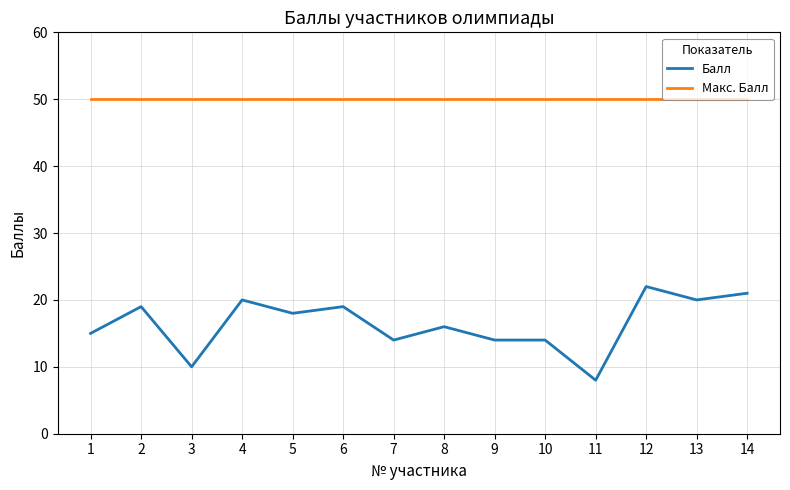

Reading left to right, what are all the values shown in this chart?

Балл: 1=15	2=19	3=10	4=20	5=18	6=19	7=14	8=16	9=14	10=14	11=8	12=22	13=20	14=21
Макс. Балл: 1=50	2=50	3=50	4=50	5=50	6=50	7=50	8=50	9=50	10=50	11=50	12=50	13=50	14=50